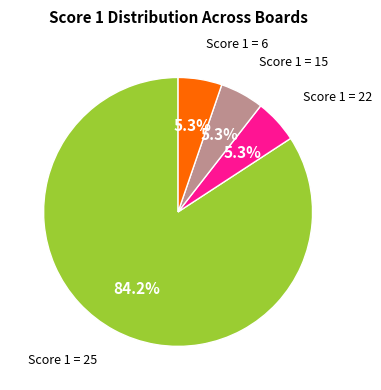

Does any single category account for the majority?

Yes